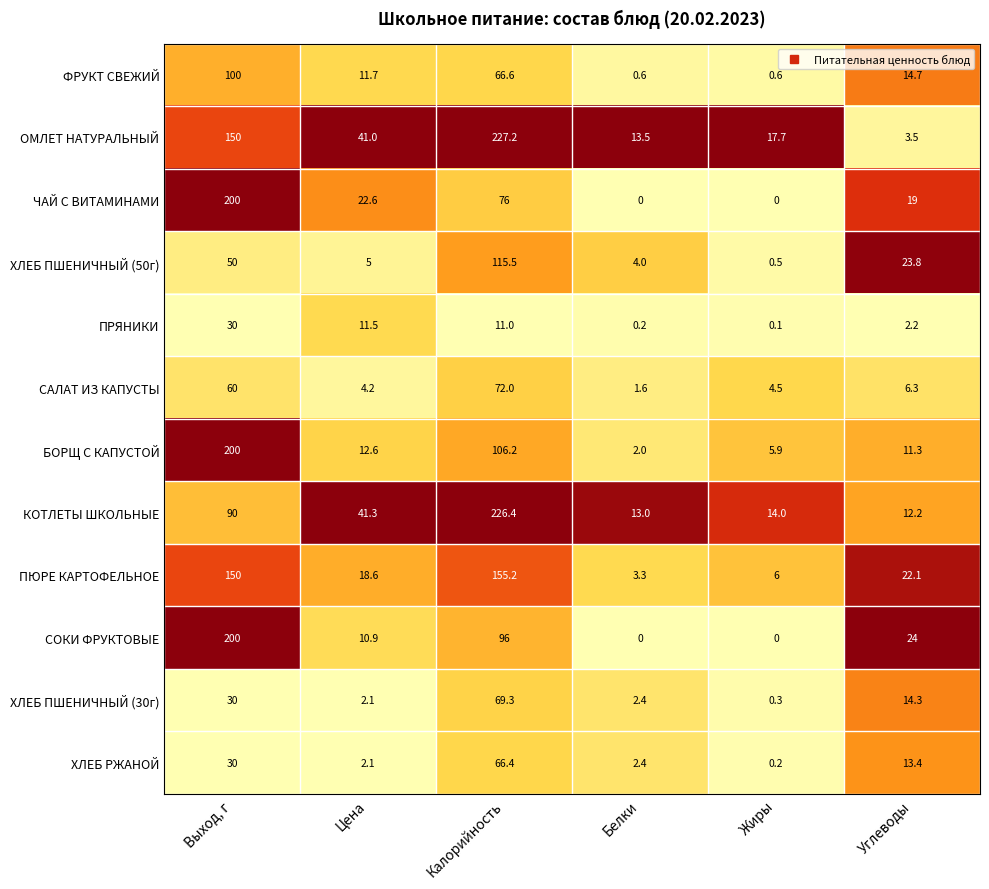

What is the greatest value displayed?

227.2